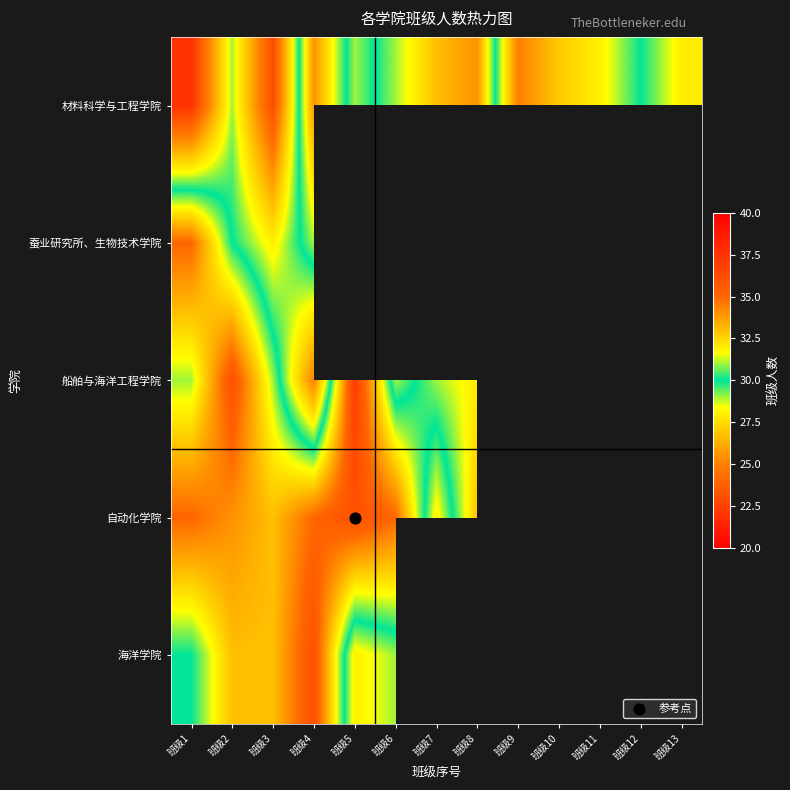

What is the lowest value of the 船舶与海洋工程学院 series?

25.0